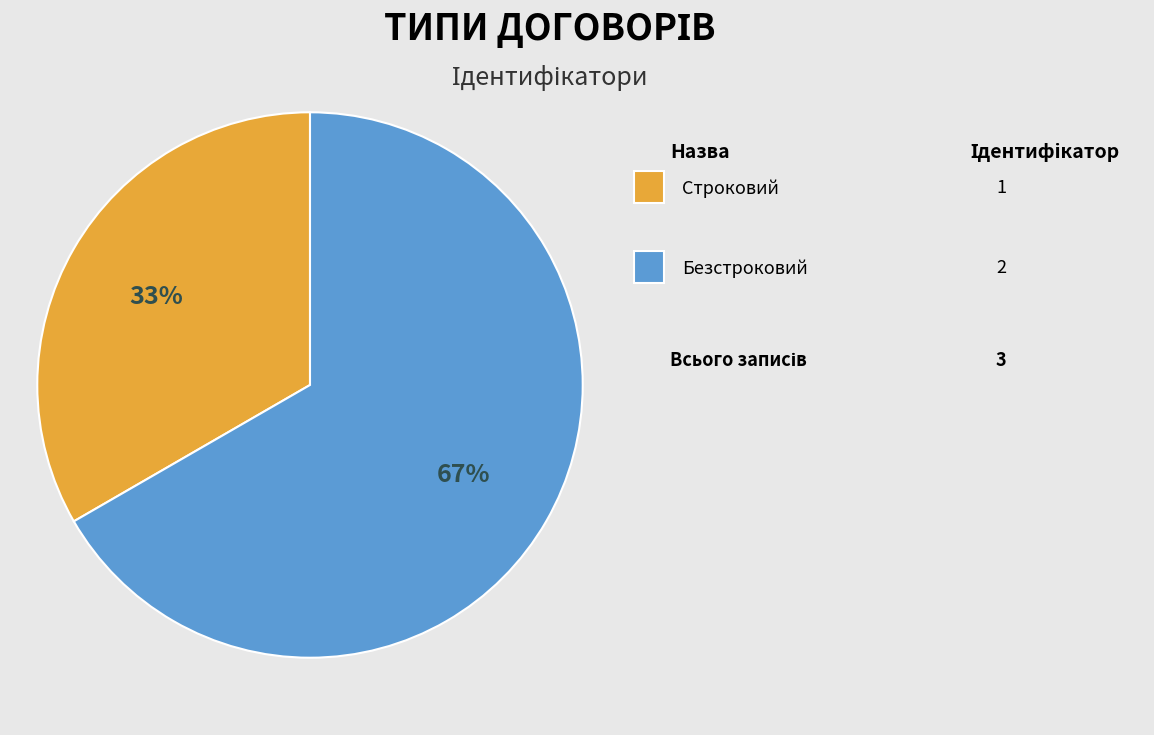

How many segments does this pie chart have?

2